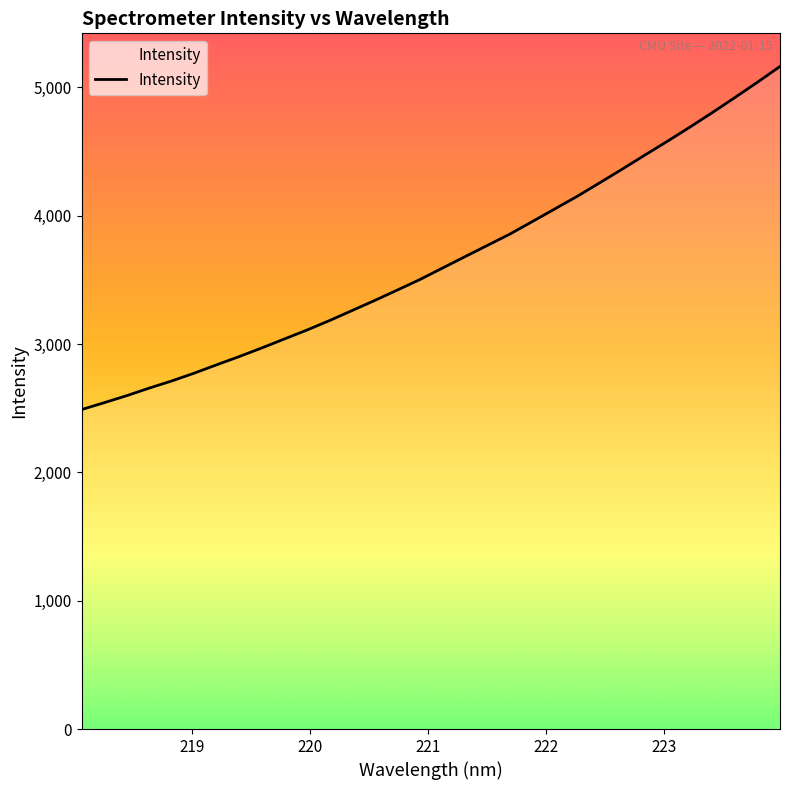

What is the smallest value displayed?

2489.1